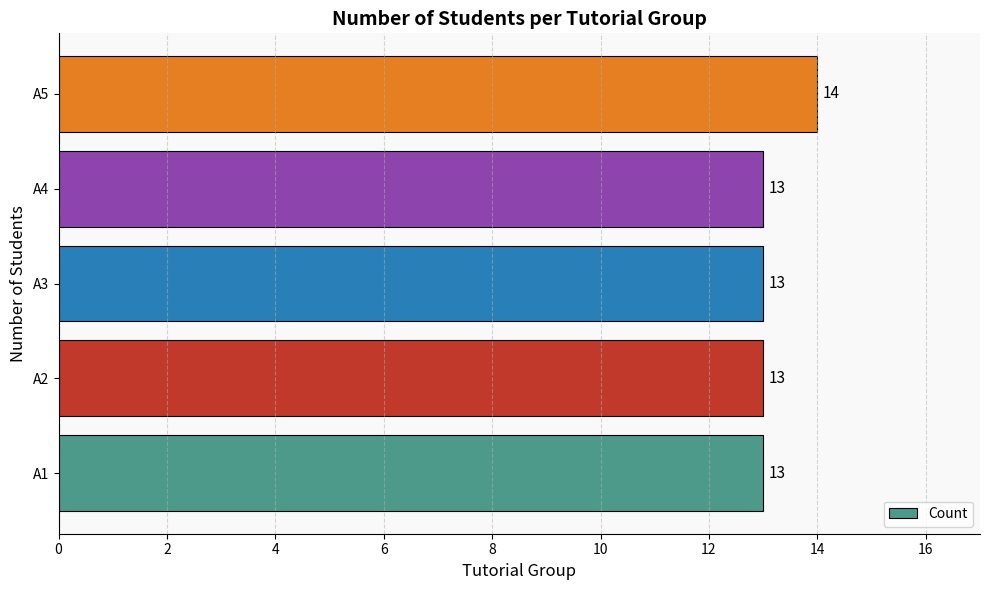

Reading bottom to top, list all the values displayed in this chart.

13	13	13	13	14